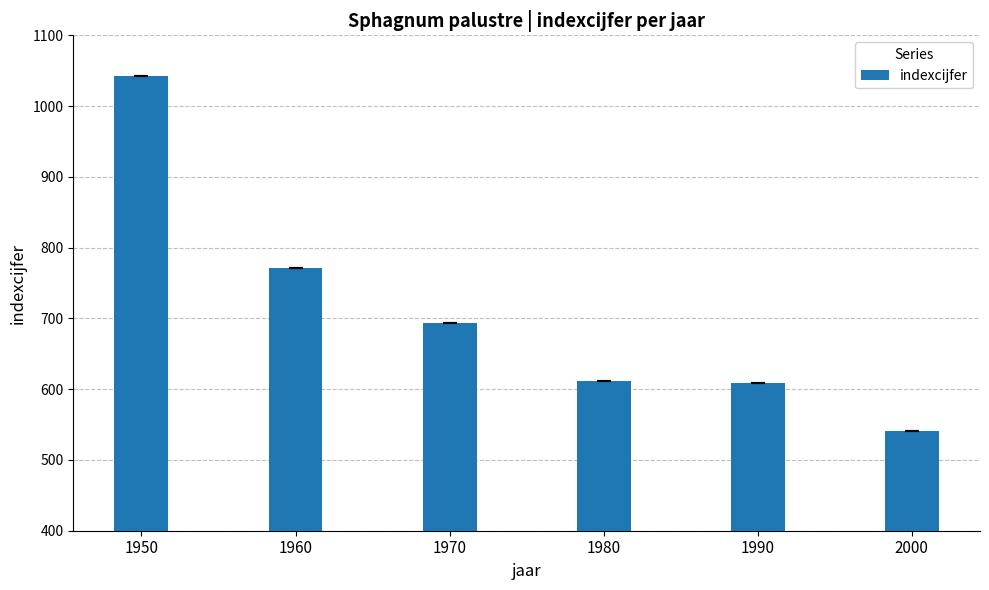

The value at 2000 is 541. True or false?

True